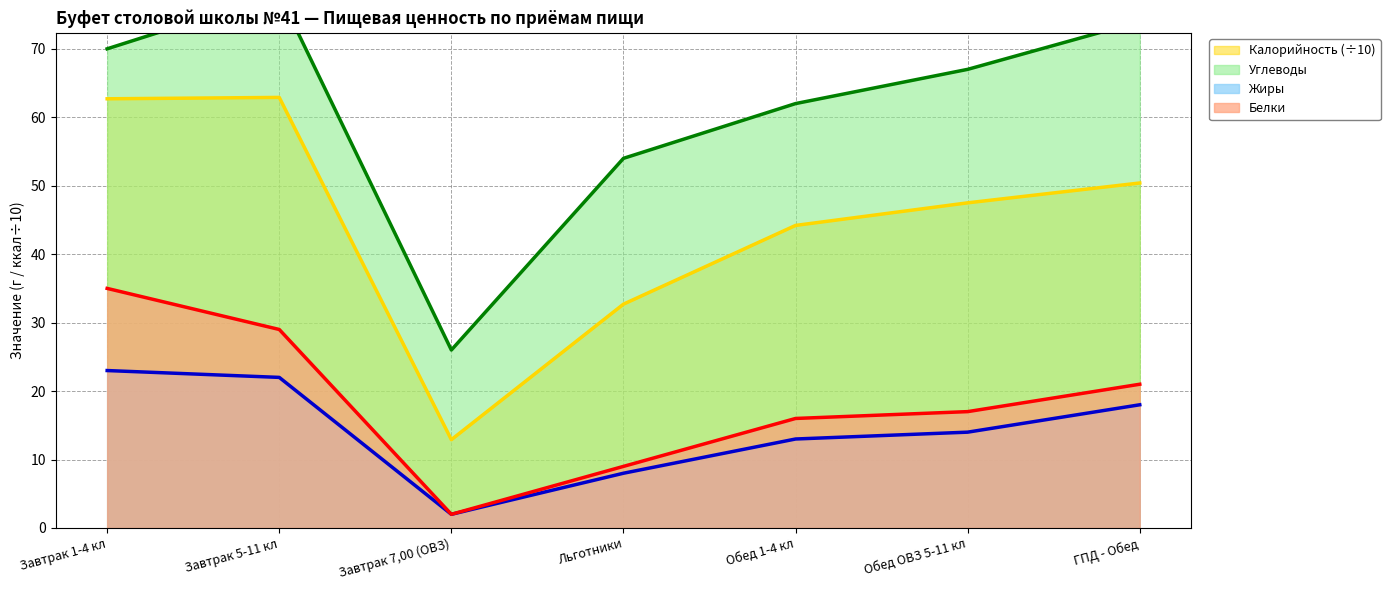

How many lines are shown in the chart?

4